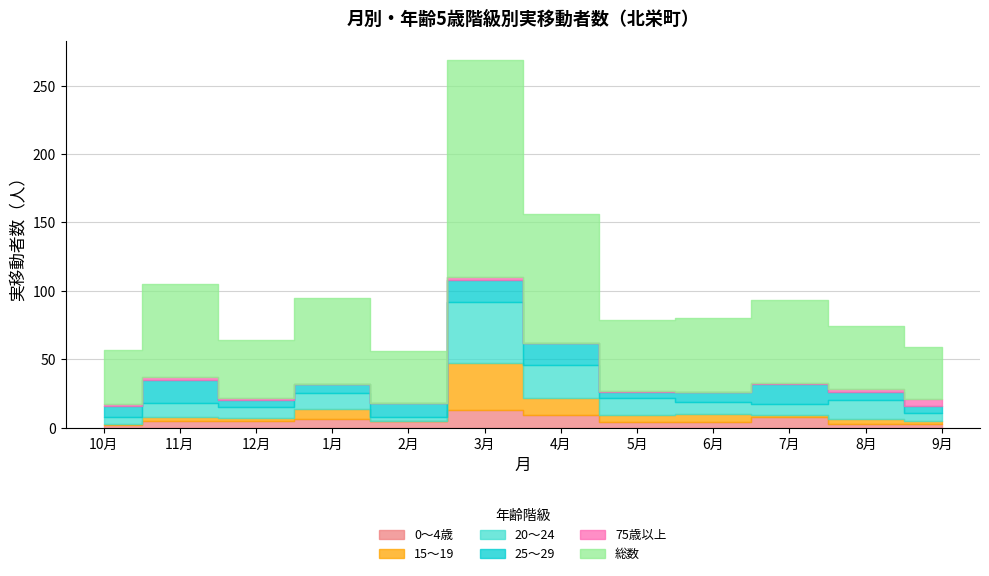

Which series has the largest range (max minus min)?

総数